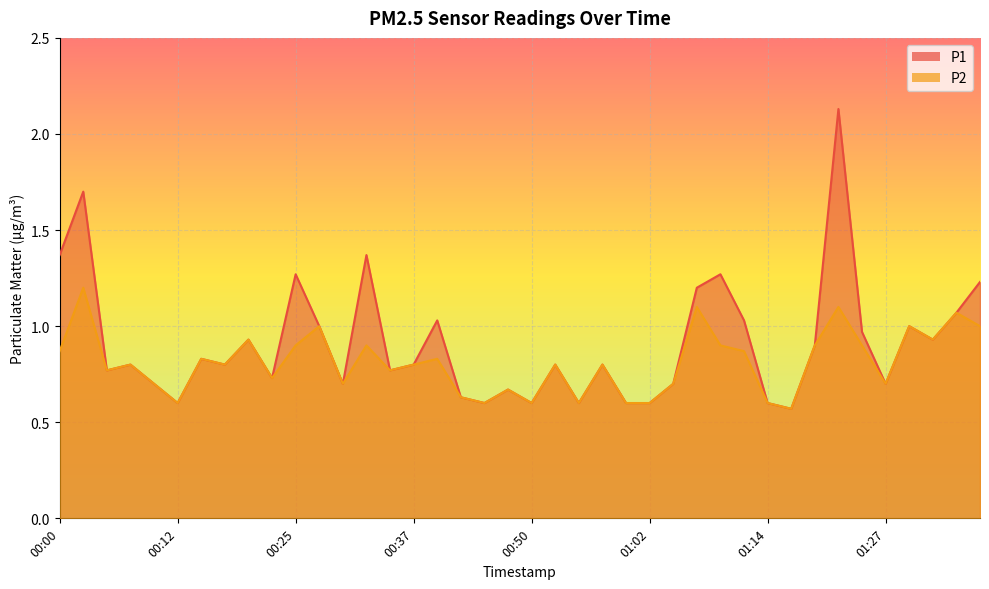

True or false: P1 has a value of 0.3 at 01:09.

False